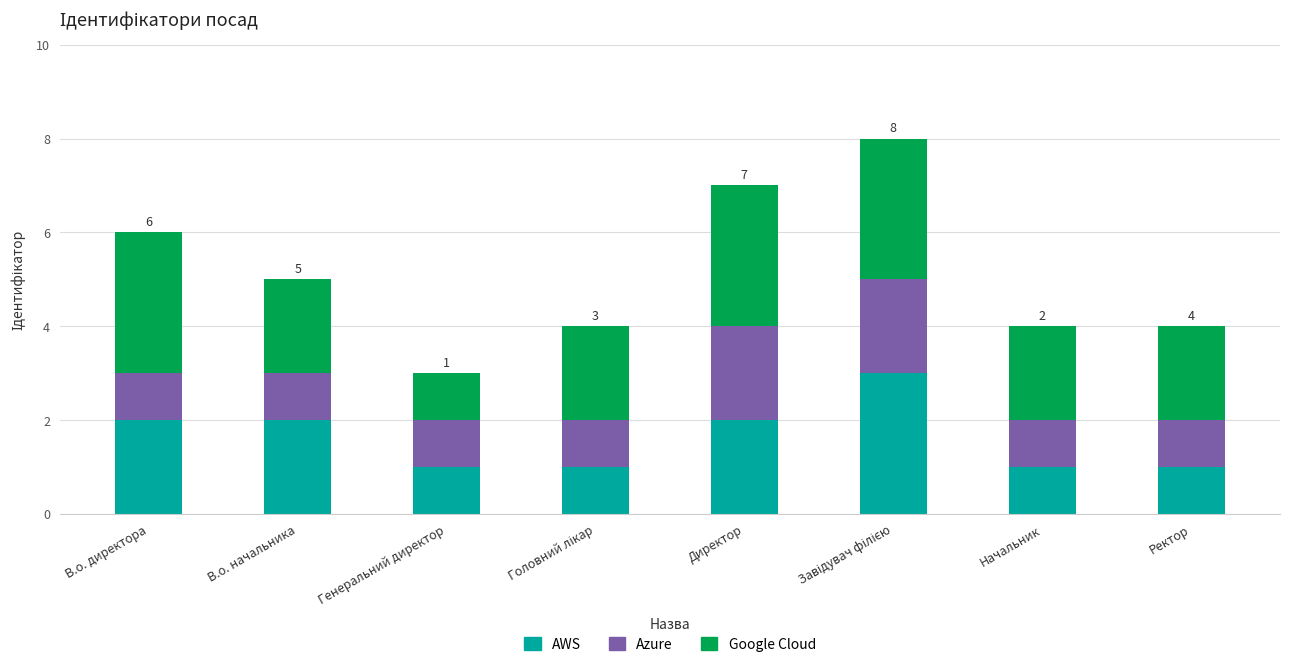

What is the total value across all series at Директор?

7